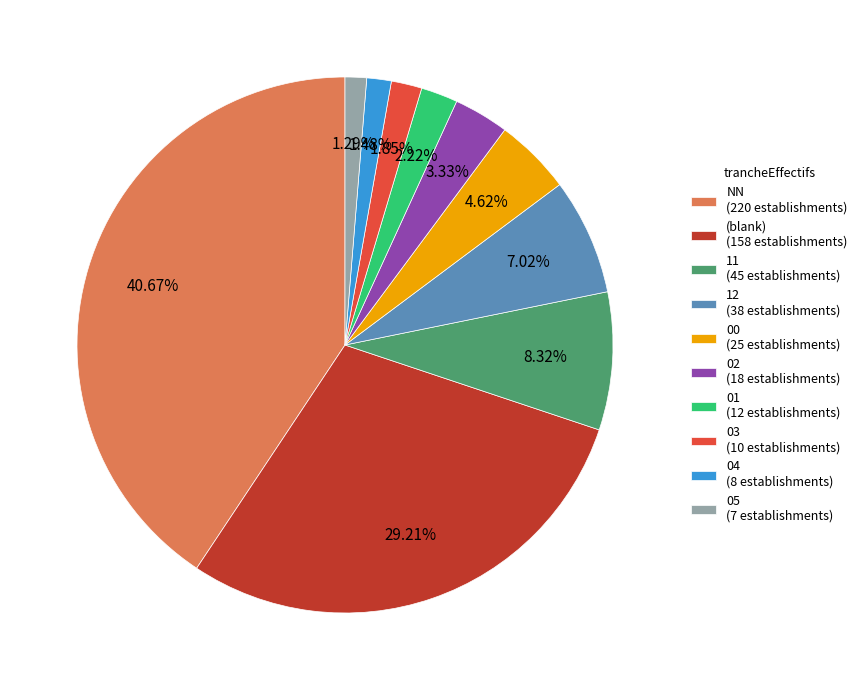

Does 05 (7 establishments) represent more than half of the total?

No